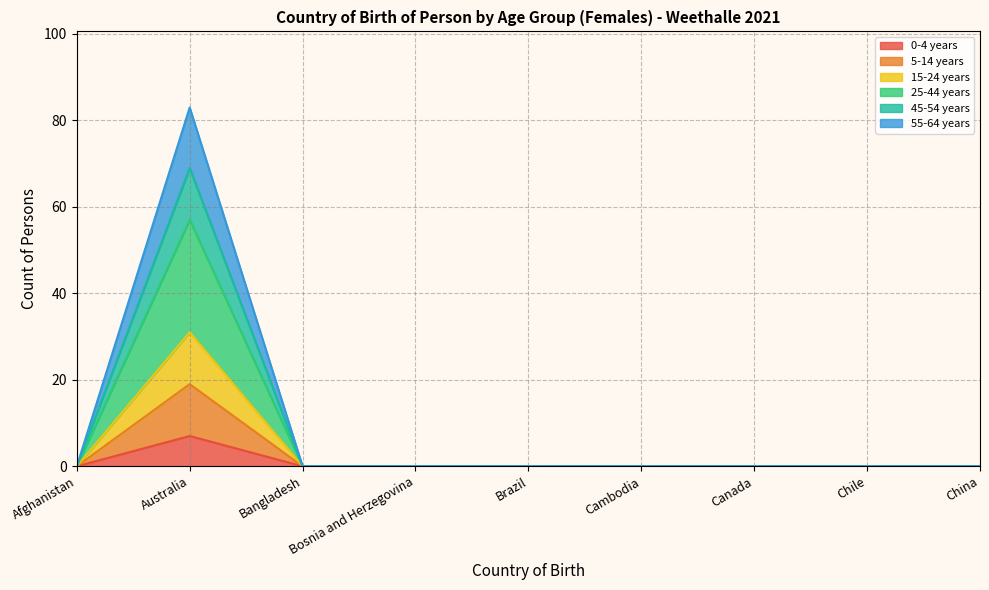

True or false: 5-14 years and 25-44 years cross at least once.

False